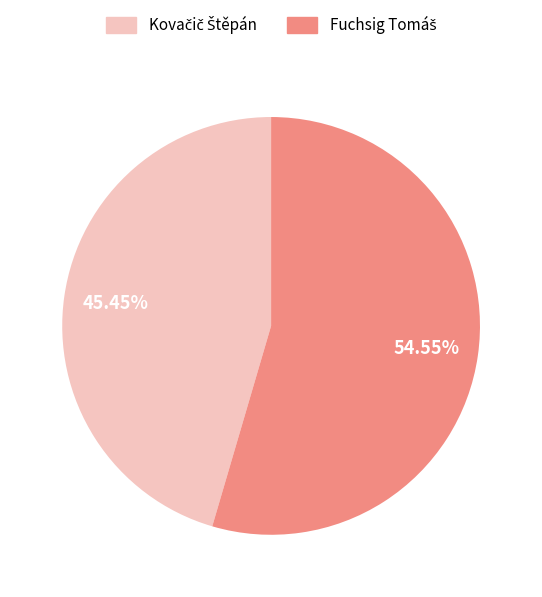

Is there any slice that represents more than half of the pie?

Yes